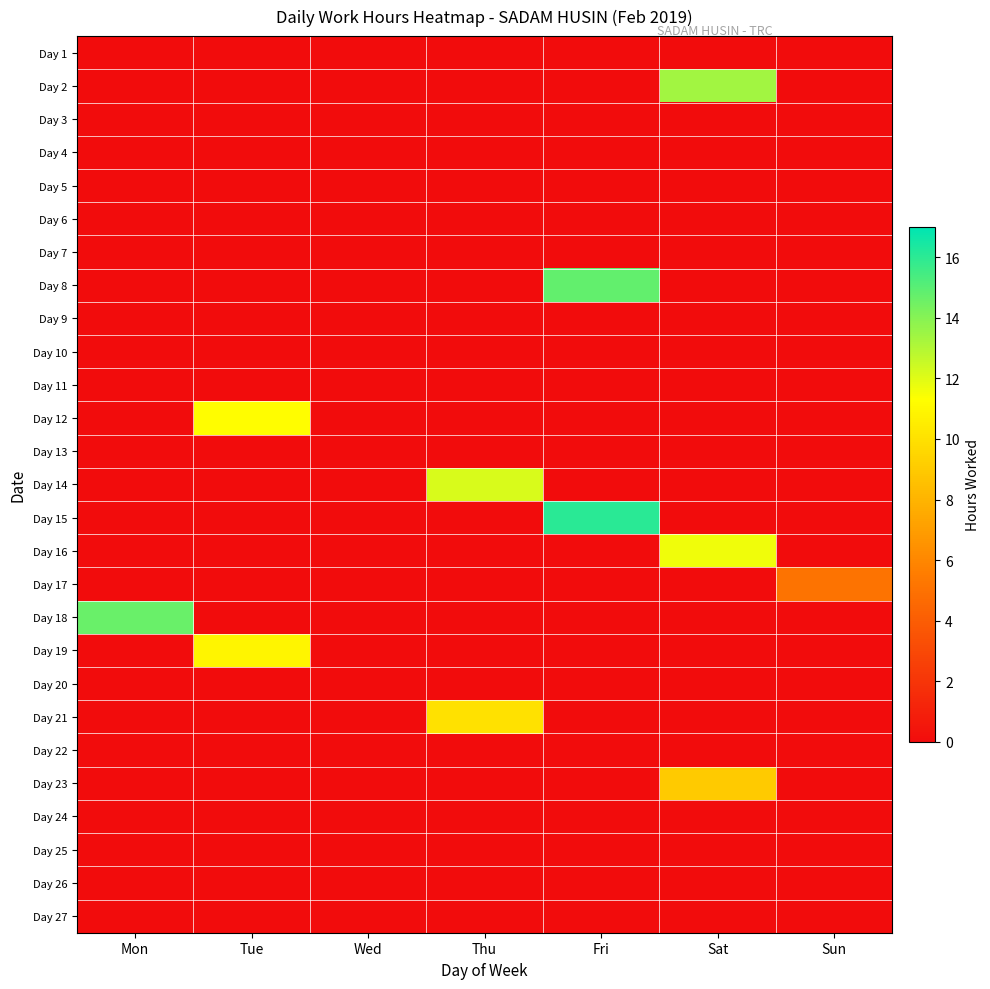

Between Sat and Sun, which is larger?

Sat